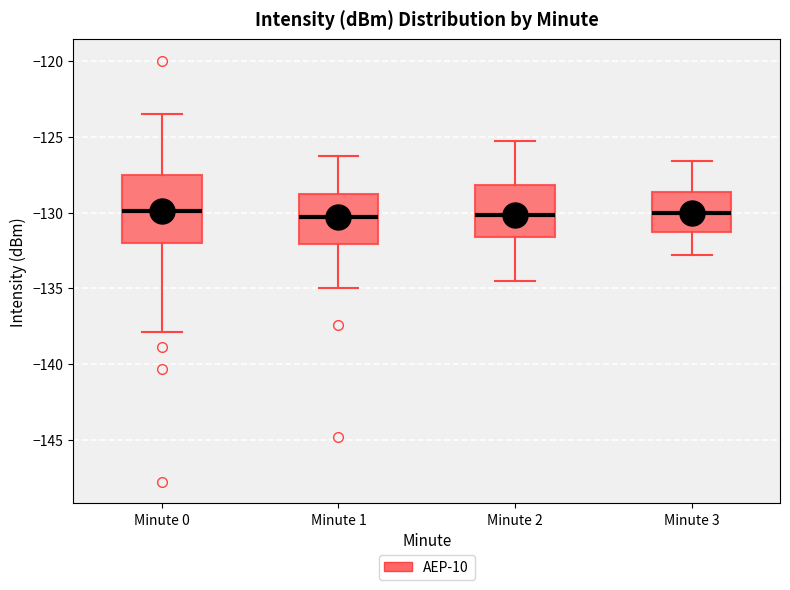

Comparing the boxes themselves (not the whiskers), which one is the tallest?

Minute 0